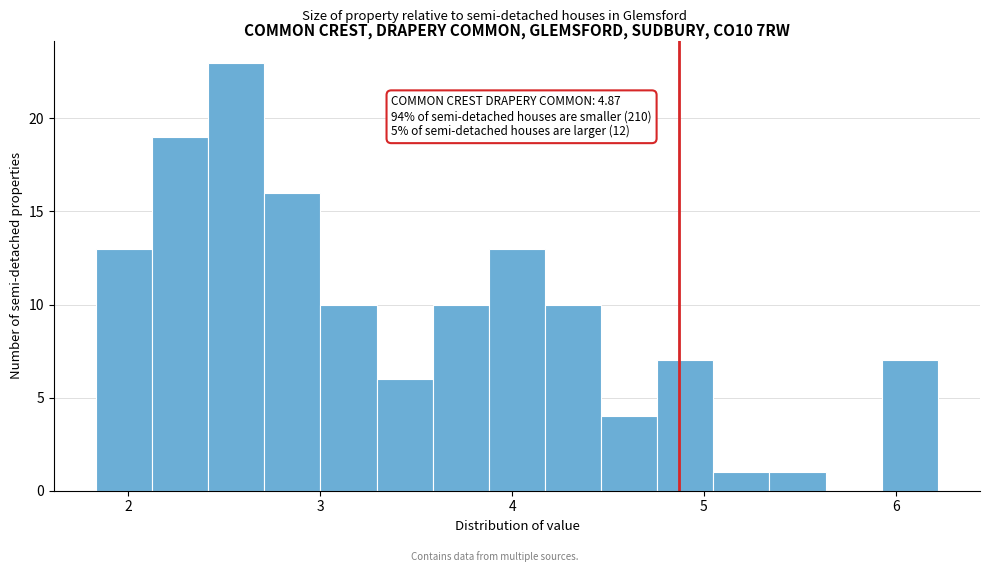

Read against the x-axis, roughly where is the centre of the tallest bar?

2.6